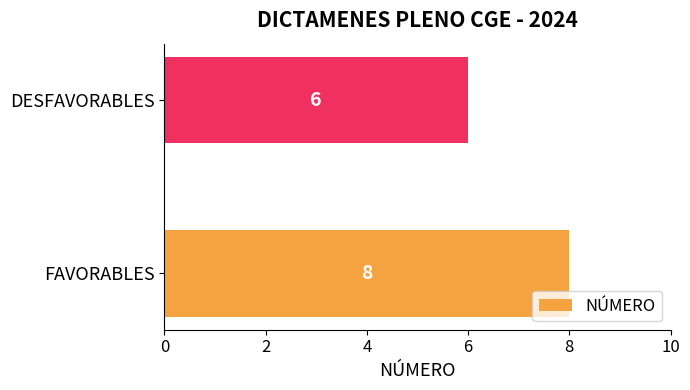

What is the sum of all values?

14